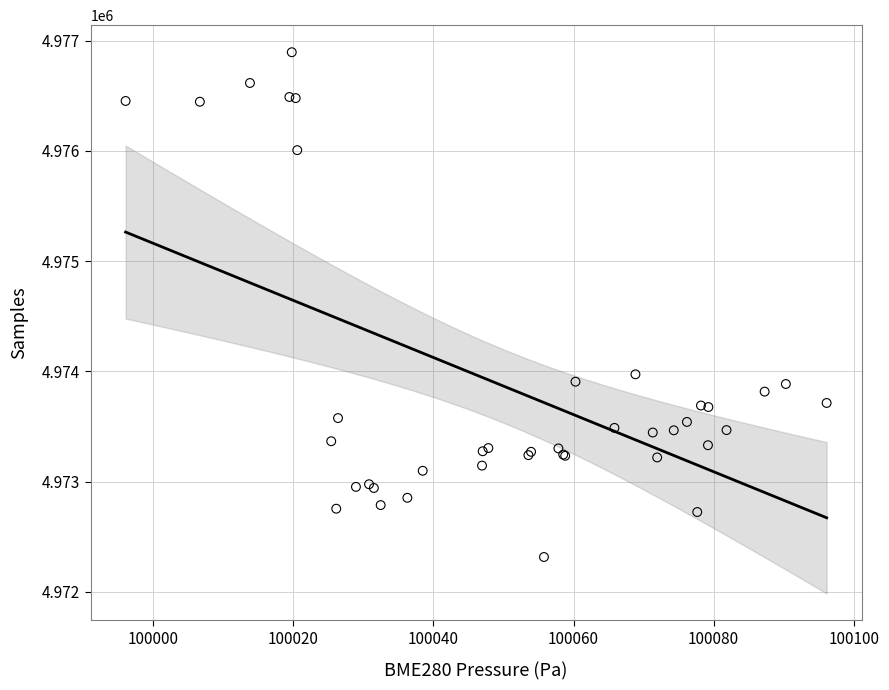

What Y value in the scatter plot is closest to 4974605?

4973973